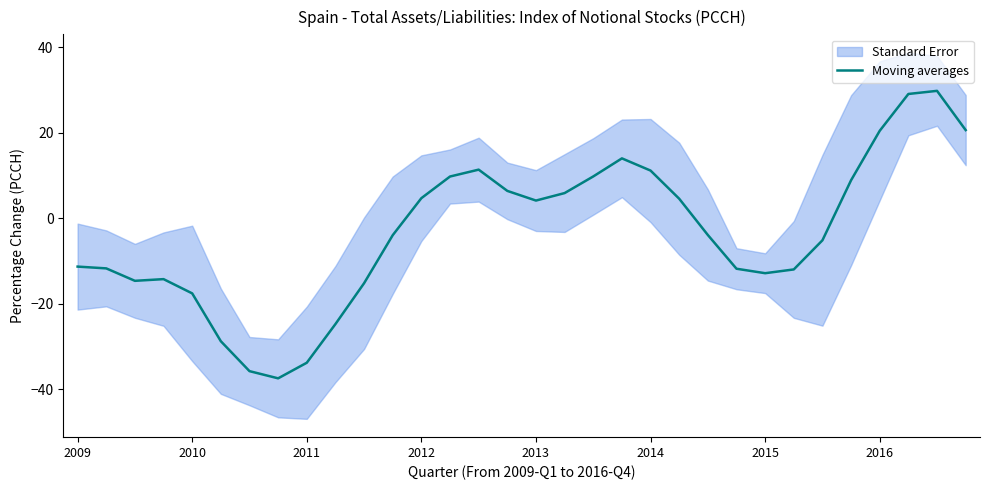

Does the chart display data point markers on the line(s)?

No